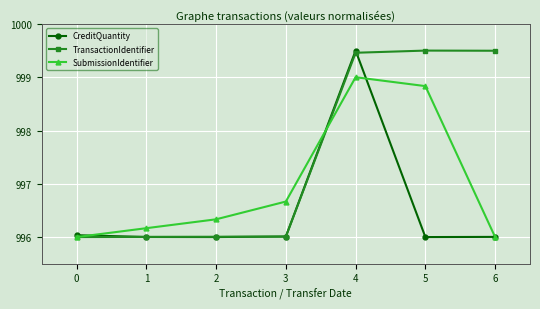

How many lines are shown in the chart?

3